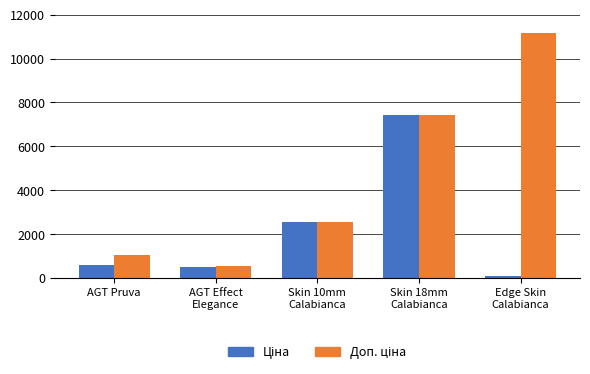

What position from the left is Skin 18mm
Calabianca?

4